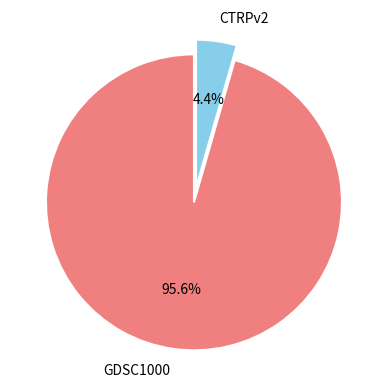

How many slices are in this pie chart?

2